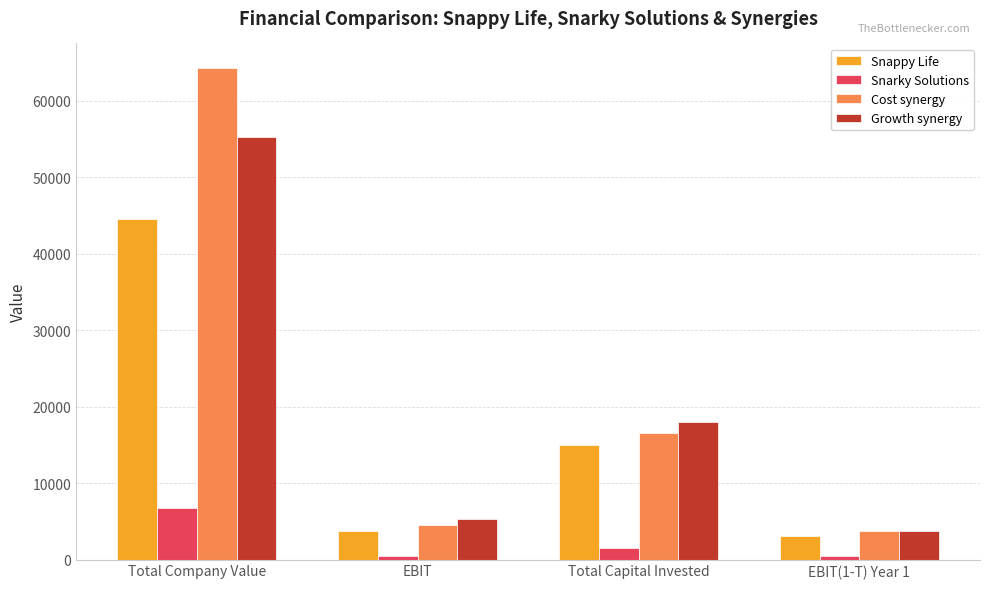

List the labels in order of Growth synergy value, largest first.

Total Company Value, Total Capital Invested, EBIT, EBIT(1-T) Year 1